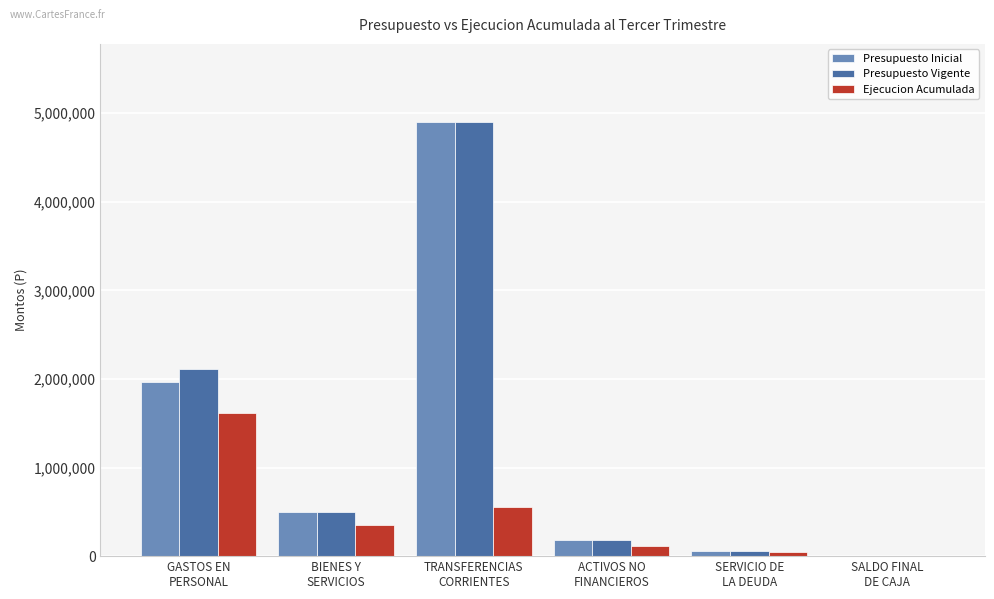

What value does the Presupuesto Vigente series have at ACTIVOS NO
FINANCIEROS?

177054